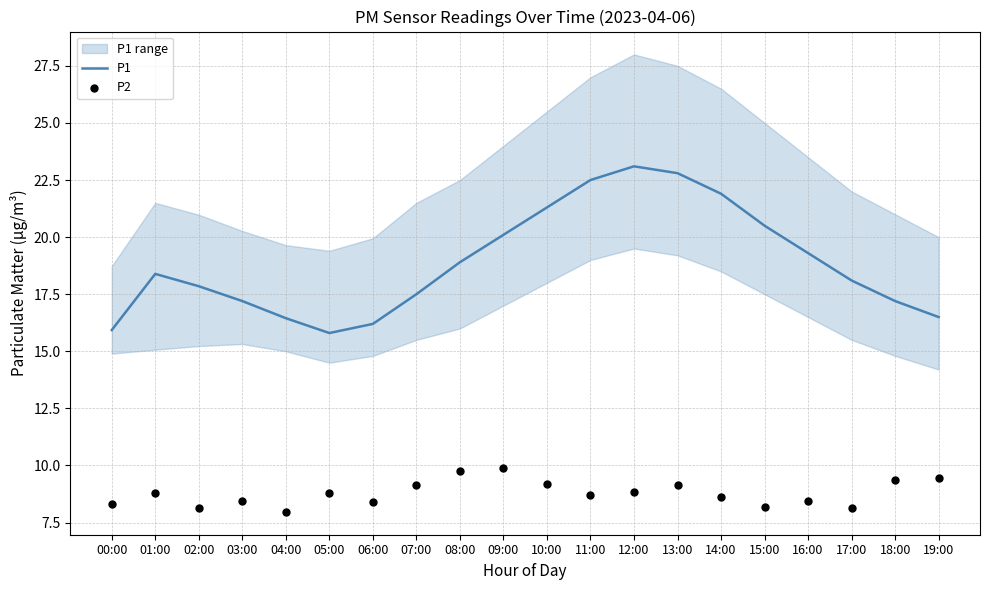

What are all the series names shown in the legend?

P1, P2